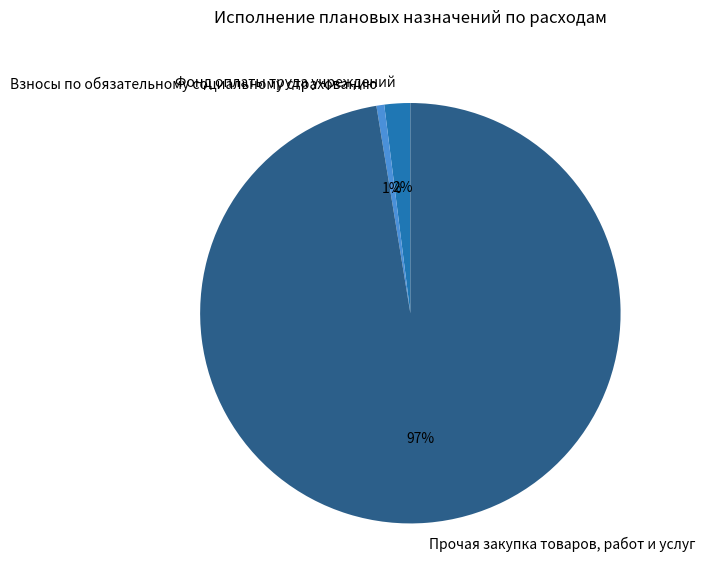

To the nearest percent, what is the combined percentage of Фонд оплаты труда учреждений and Прочая закупка товаров, работ и услуг?

99%